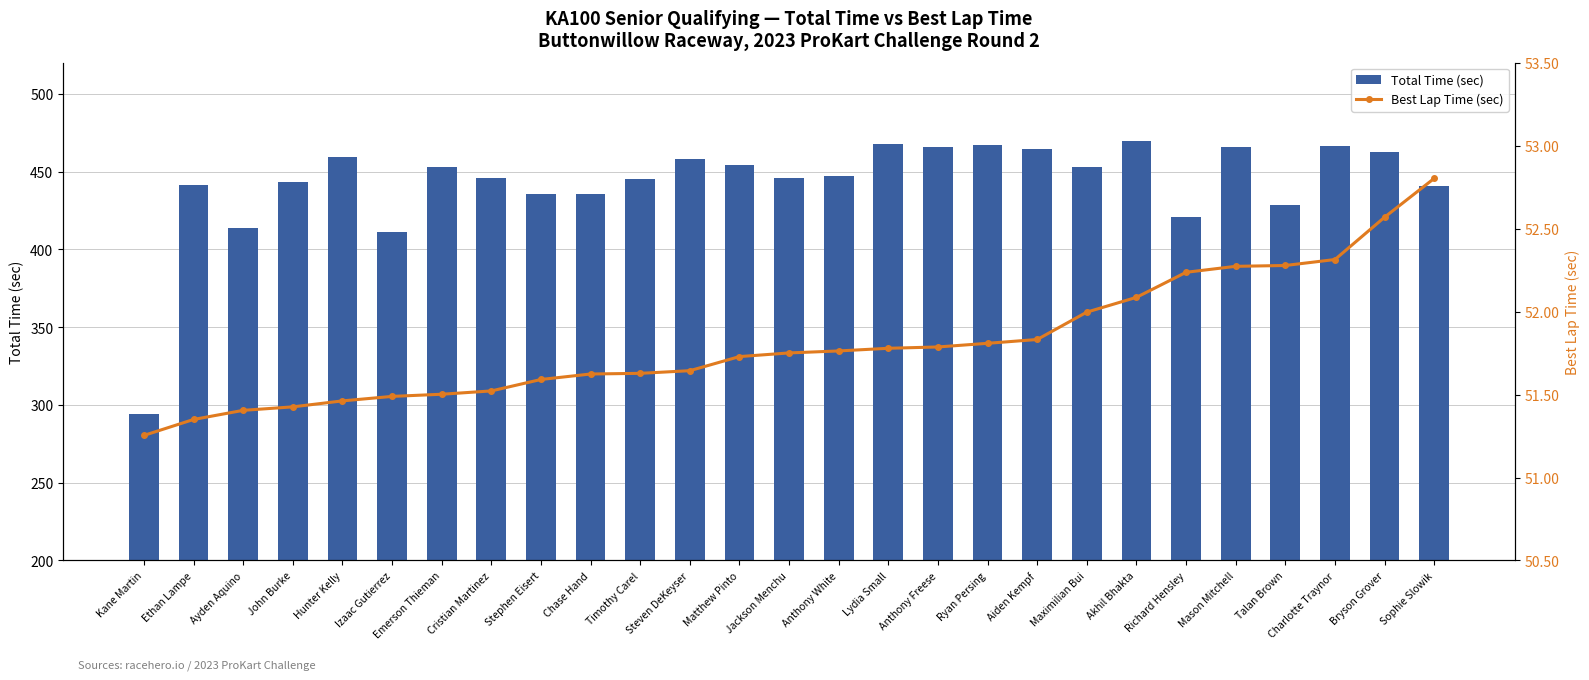

What is the difference between the Total Time (sec) values at Lydia Small and Timothy Carel?

22.2